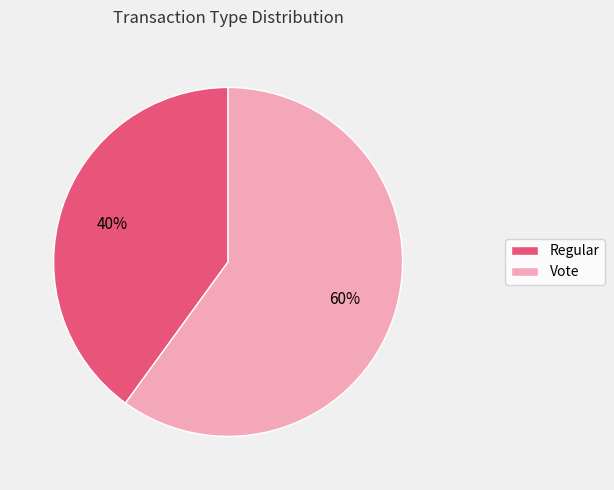

To the nearest percent, what percentage of the pie is Vote?

60%